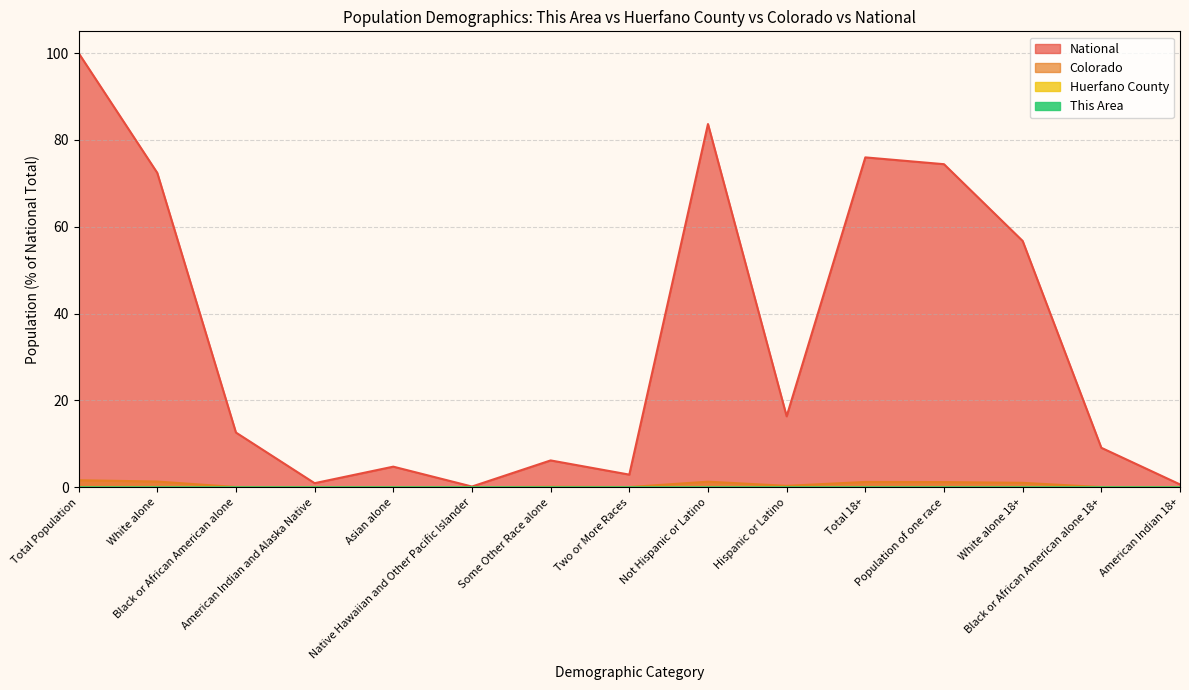

Rank the series at Hispanic or Latino from lowest to highest value.

This Area, Huerfano County, Colorado, National